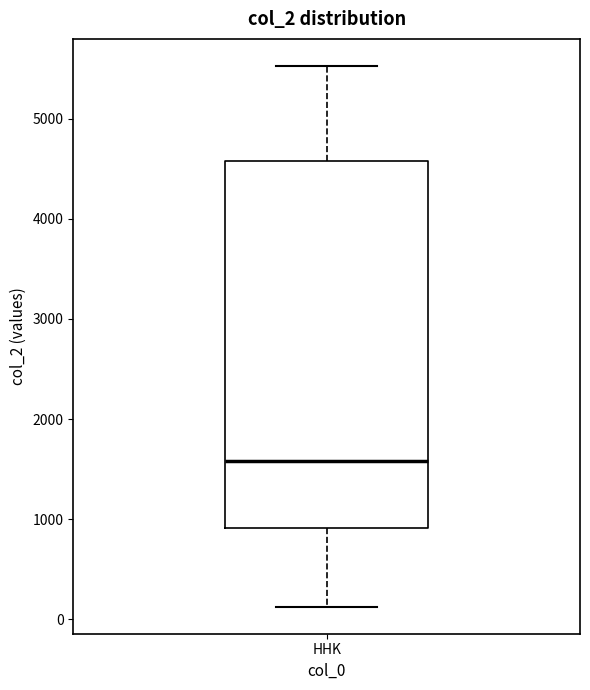

Transcribe this box plot: give where the median line is, the range the box spans, and where the two whiskers end, as read against the y-axis. The values are not printed on the chart, so give them approximately, as read against the axis.

median 1600, box 900 to 4600, whiskers 100 to 5500